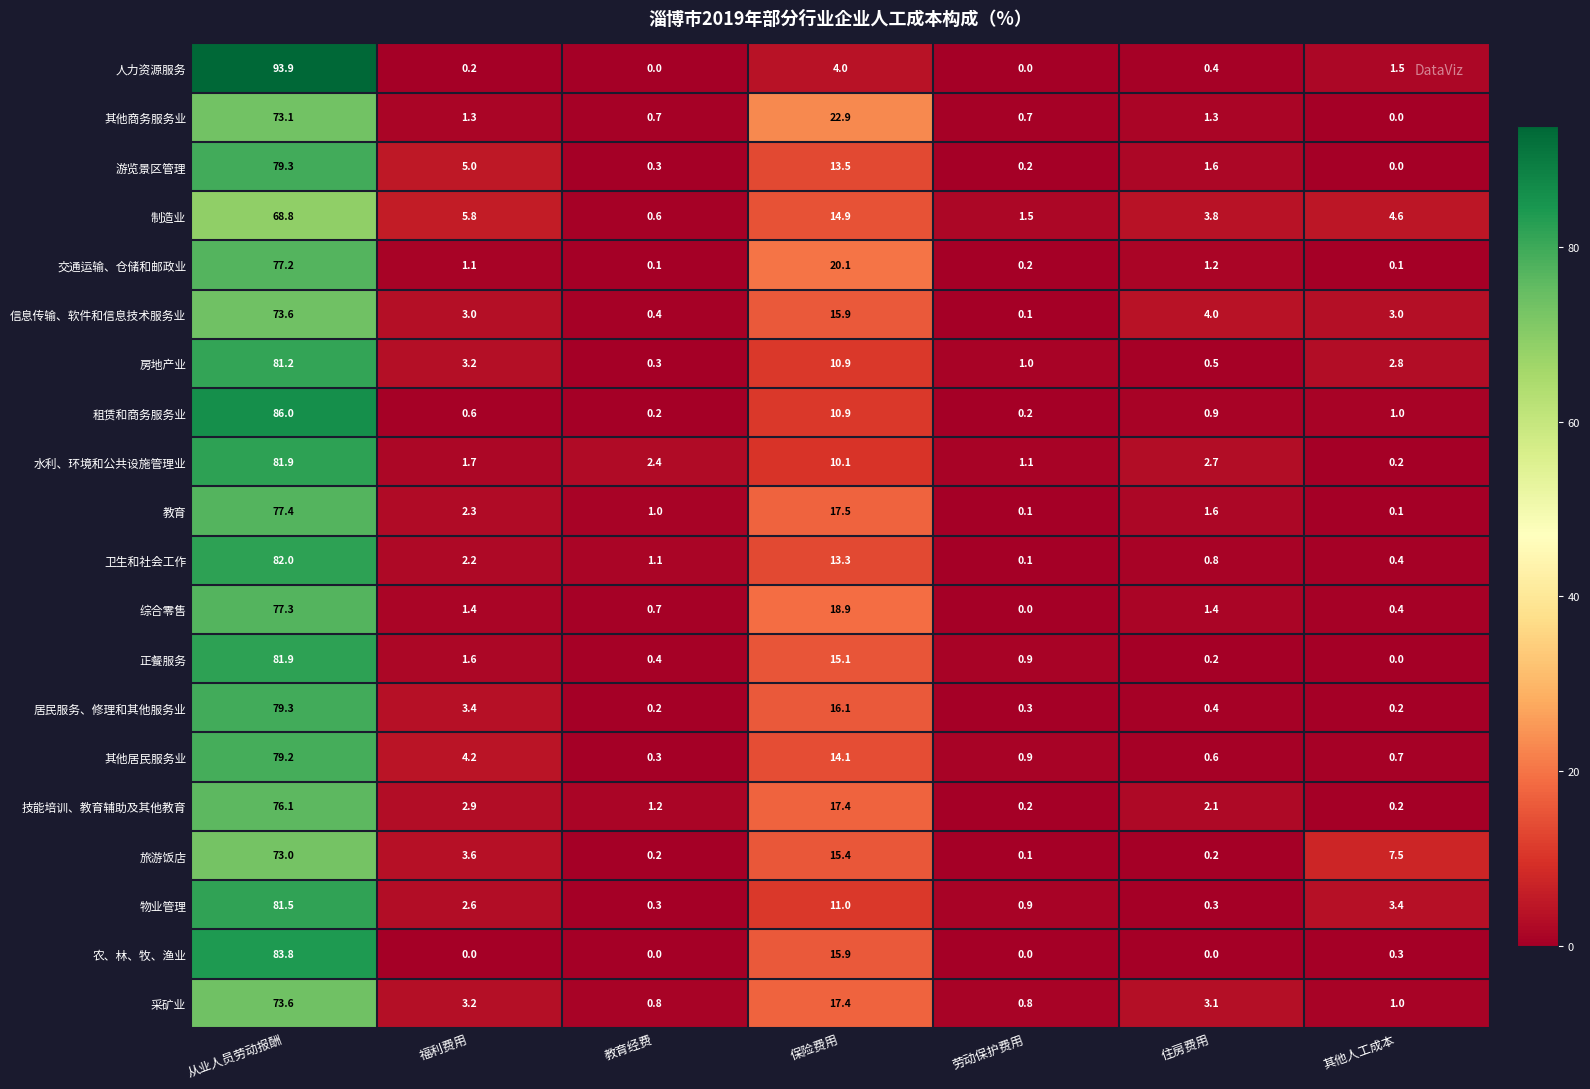

Which series has the widest spread of values?

人力资源服务